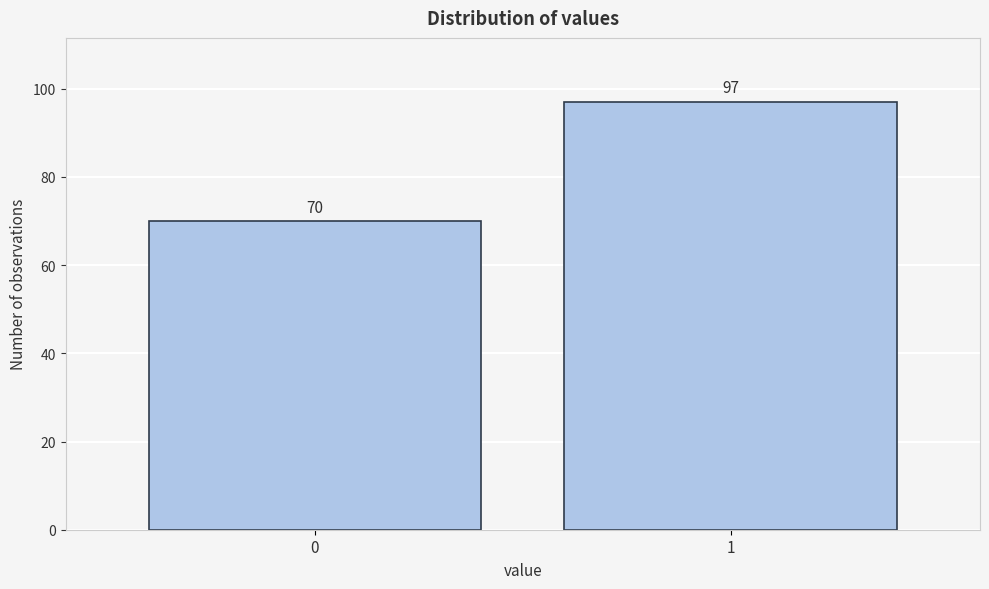

Reading left to right, extract all data points from this chart.

70	97